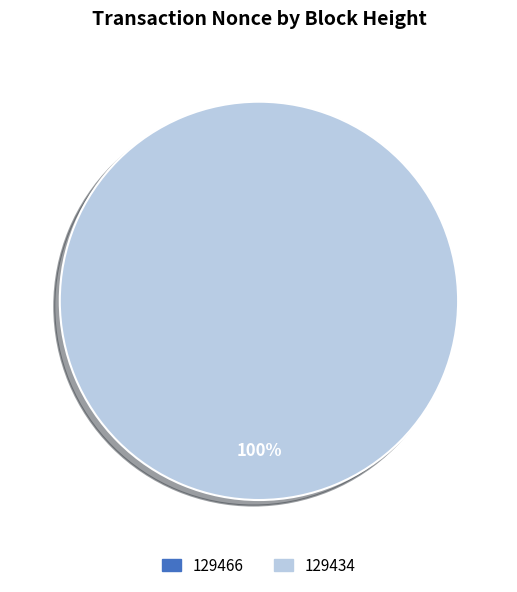

What percentage is the 129434 slice, to the nearest percent?

100%